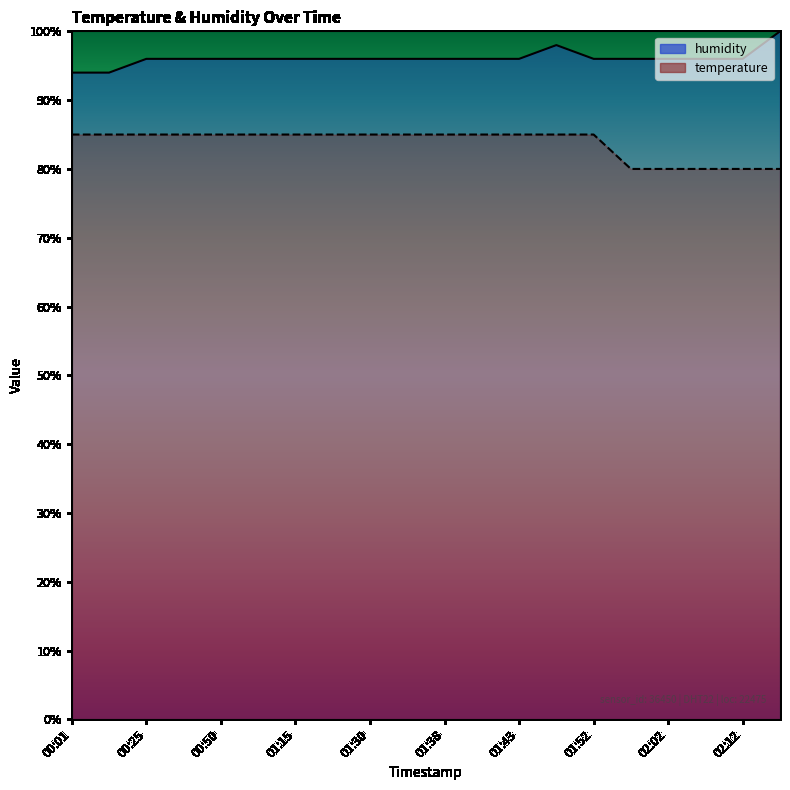

Reading left to right, extract all data points from this chart.

humidity: 94.0	94.0	96.0	96.0	96.0	96.0	96.0	96.0	96.0	96.0	96.0	96.0	96.0	98.0	96.0	96.0	96.0	96.0	96.0	100.0
temperature: 85.0	85.0	85.0	85.0	85.0	85.0	85.0	85.0	85.0	85.0	85.0	85.0	85.0	85.0	85.0	80.0	80.0	80.0	80.0	80.0